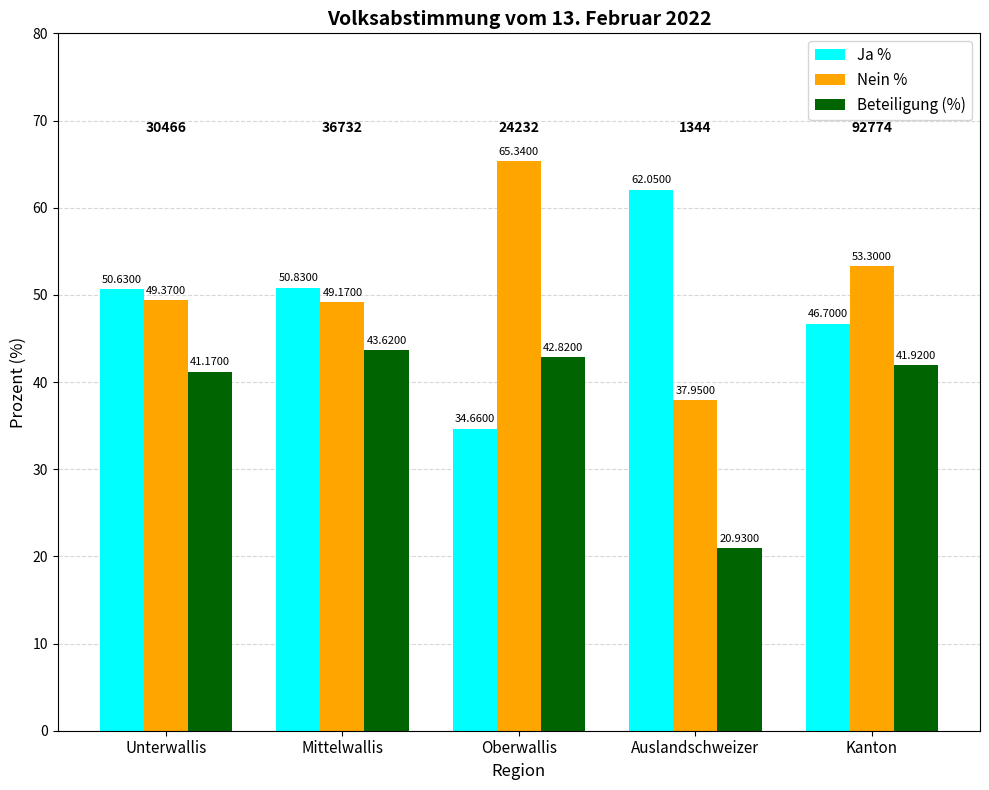

Which series changed the most between Mittelwallis and Auslandschweizer?

Beteiligung (%)